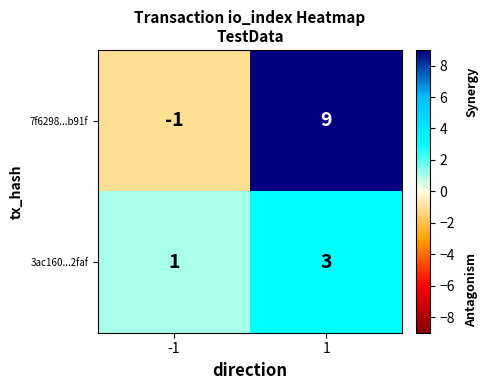

Reading left to right, transcribe all the data shown in this chart.

7f6298...b91f: -1=-1	1=9
3ac160...2faf: -1=1	1=3